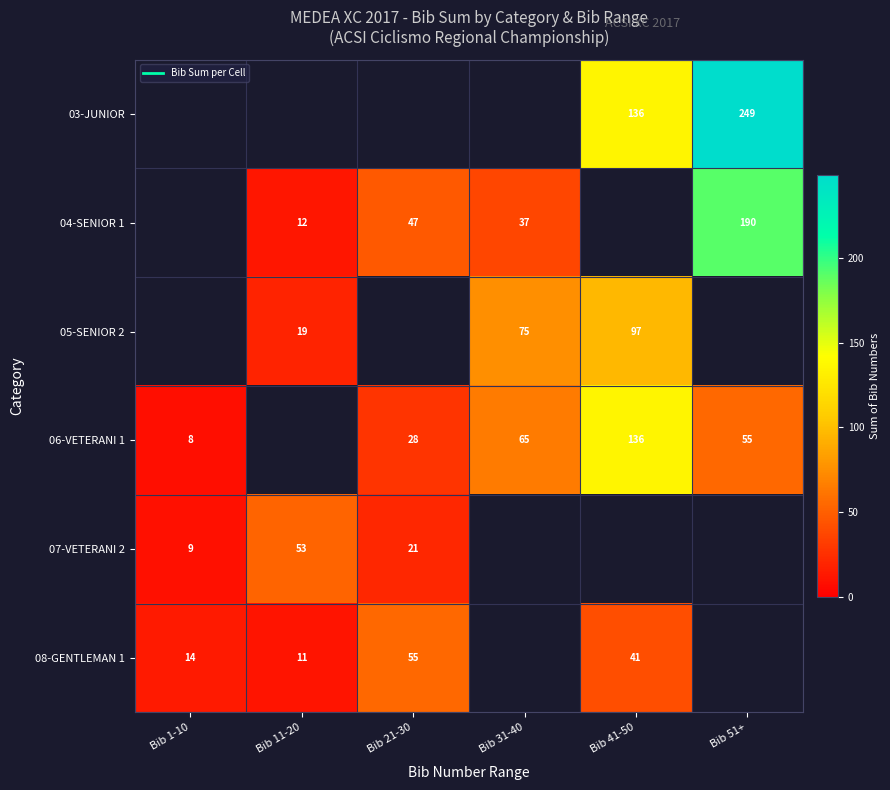

Is the value of 06-VETERANI 1 at Bib 51+ greater than the value of 08-GENTLEMAN 1 at Bib 31-40?

No